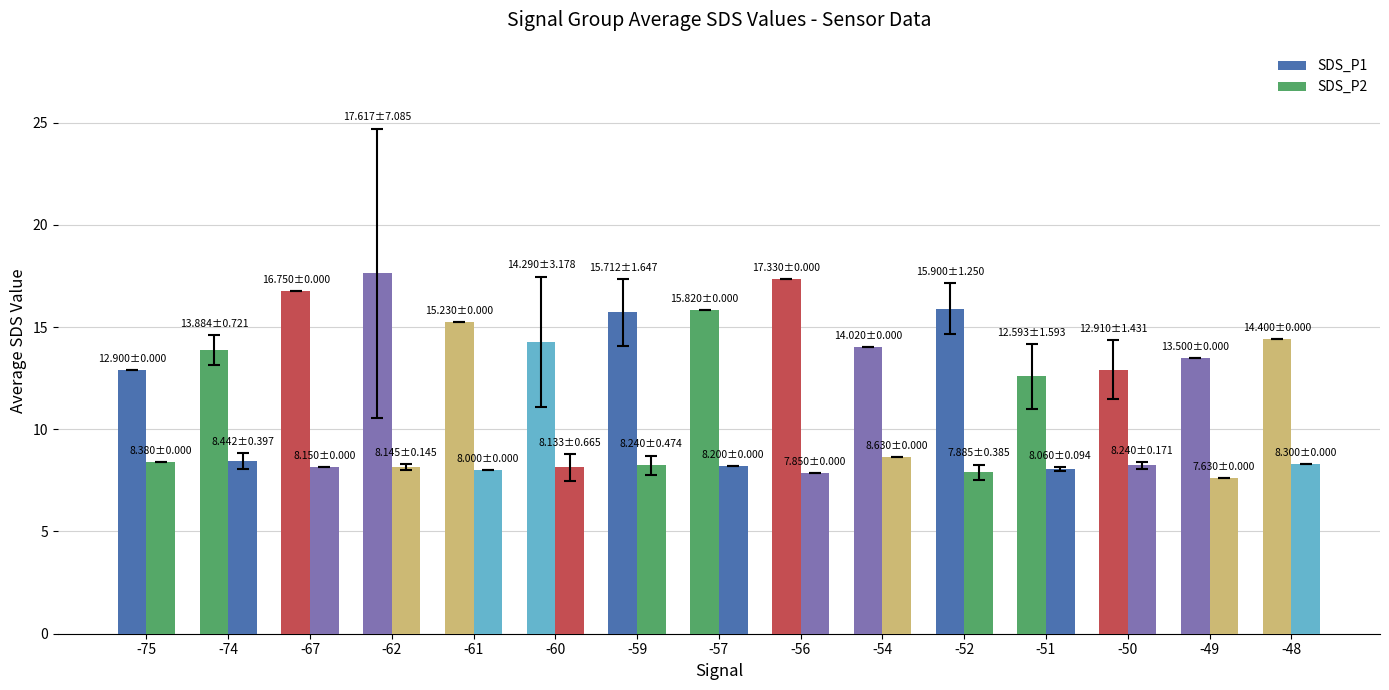

What is the highest value of the SDS_P2 series?

8.6